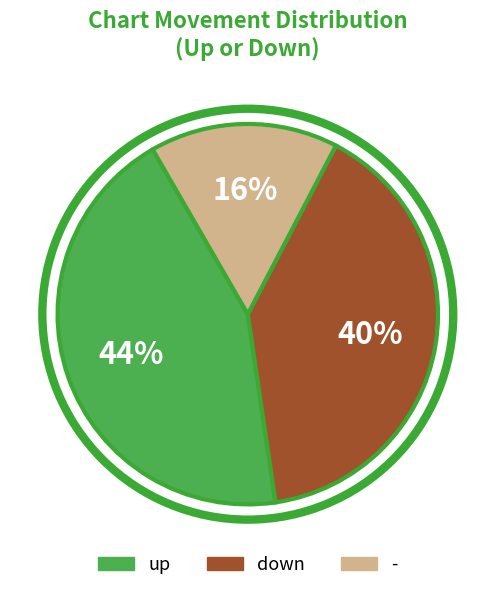

Is the sum of up and - greater than half?

Yes